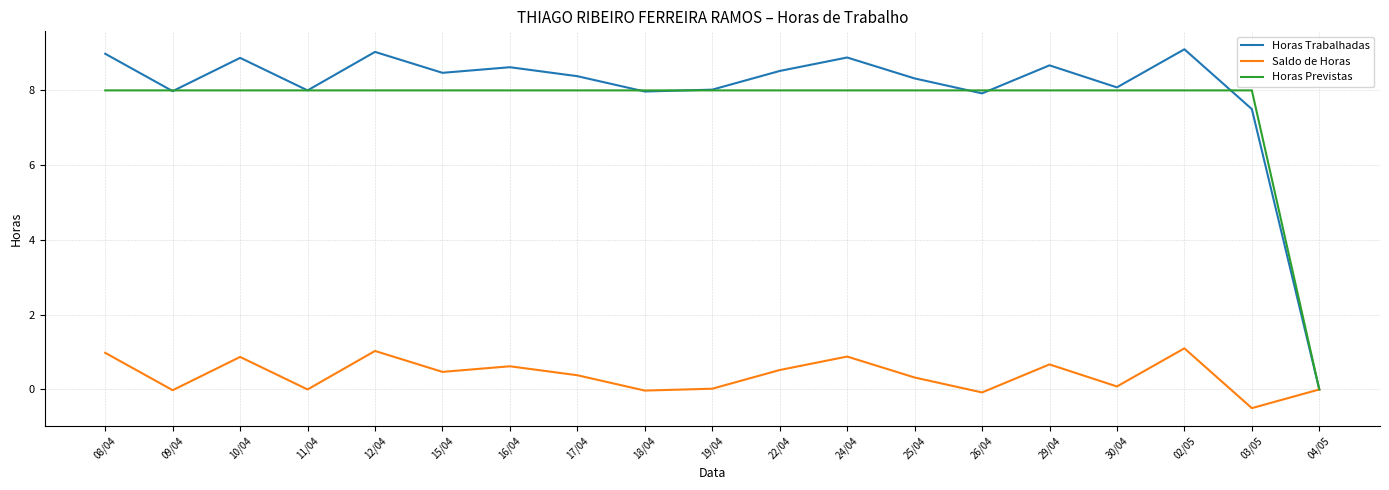

Which series has the widest spread of values?

Horas Trabalhadas